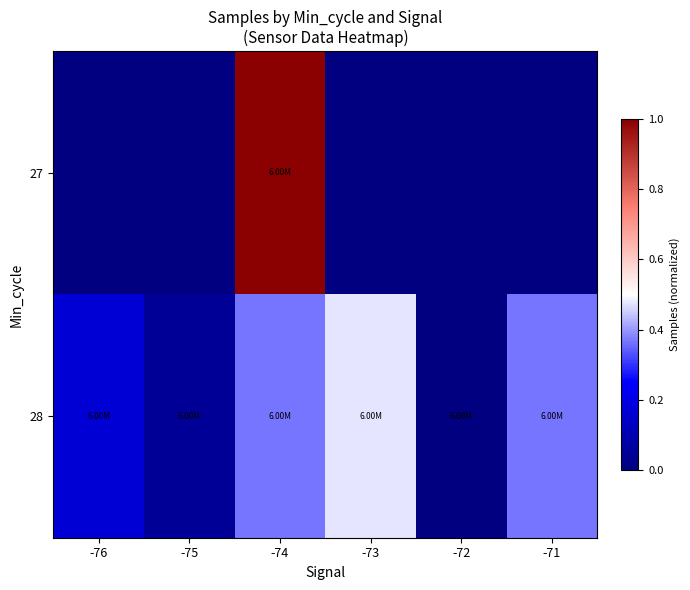

At -71, list the series in order from smallest to largest.

27, 28